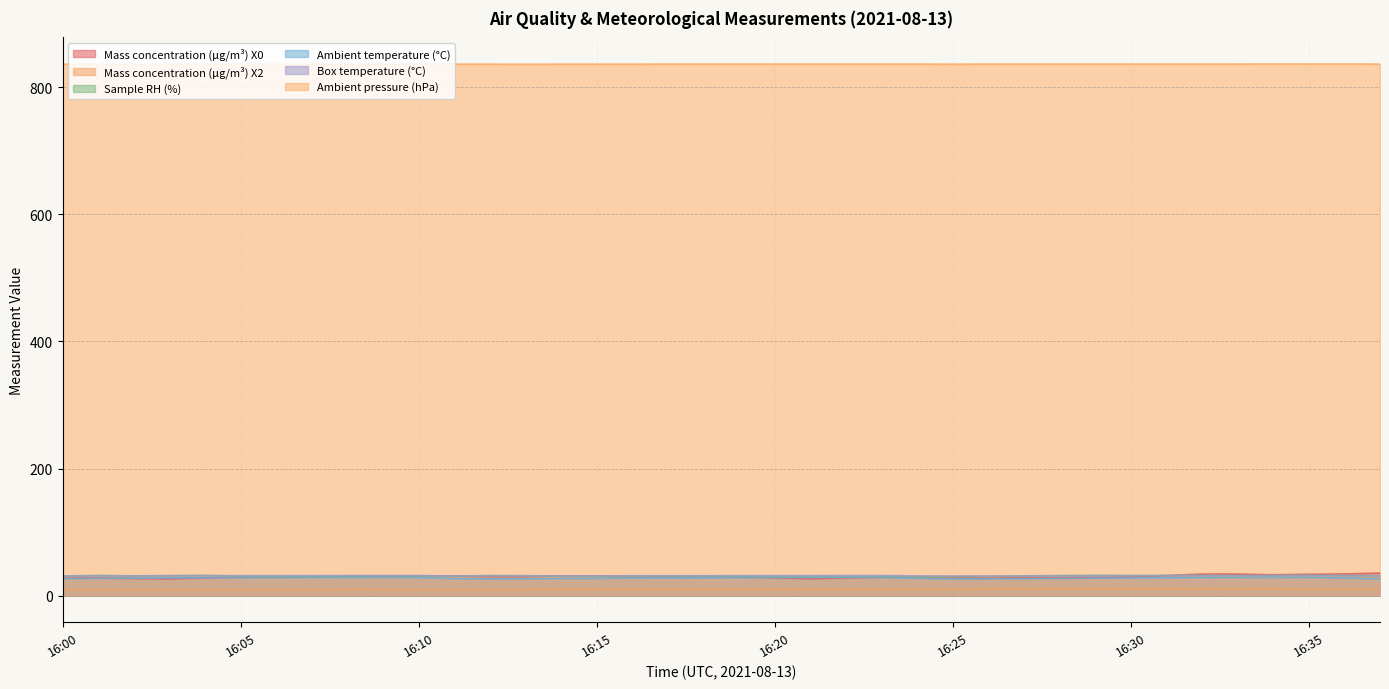

Which series has the largest total across all categories?

Ambient pressure (hPa)